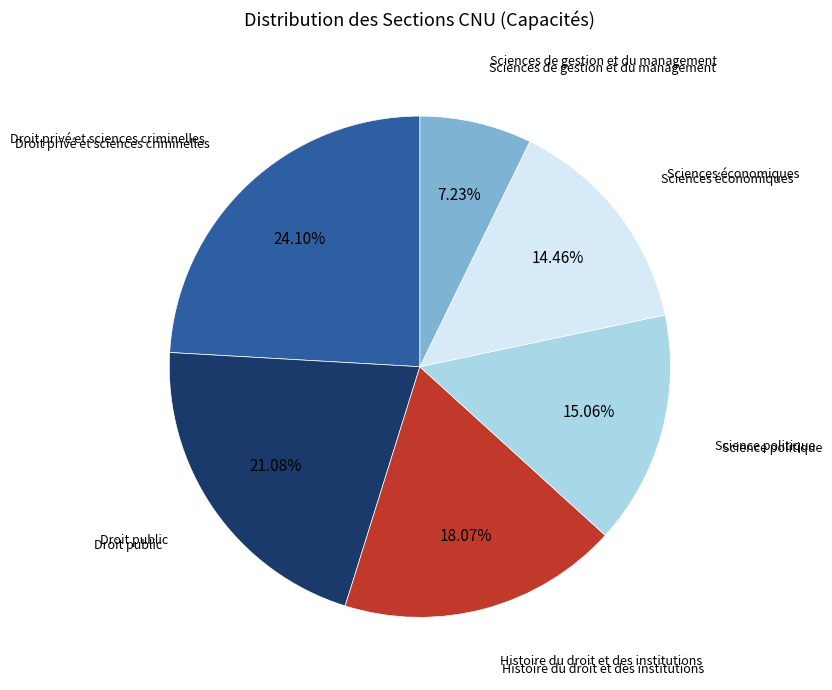

Is there a majority slice in this chart?

No